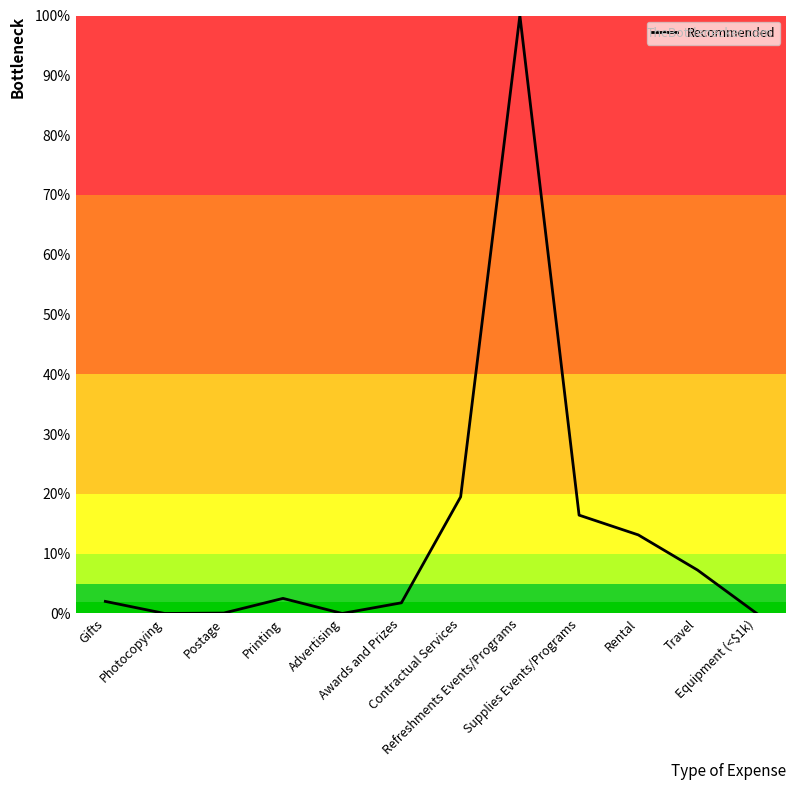

What is the difference between the maximum and minimum values?

100.0